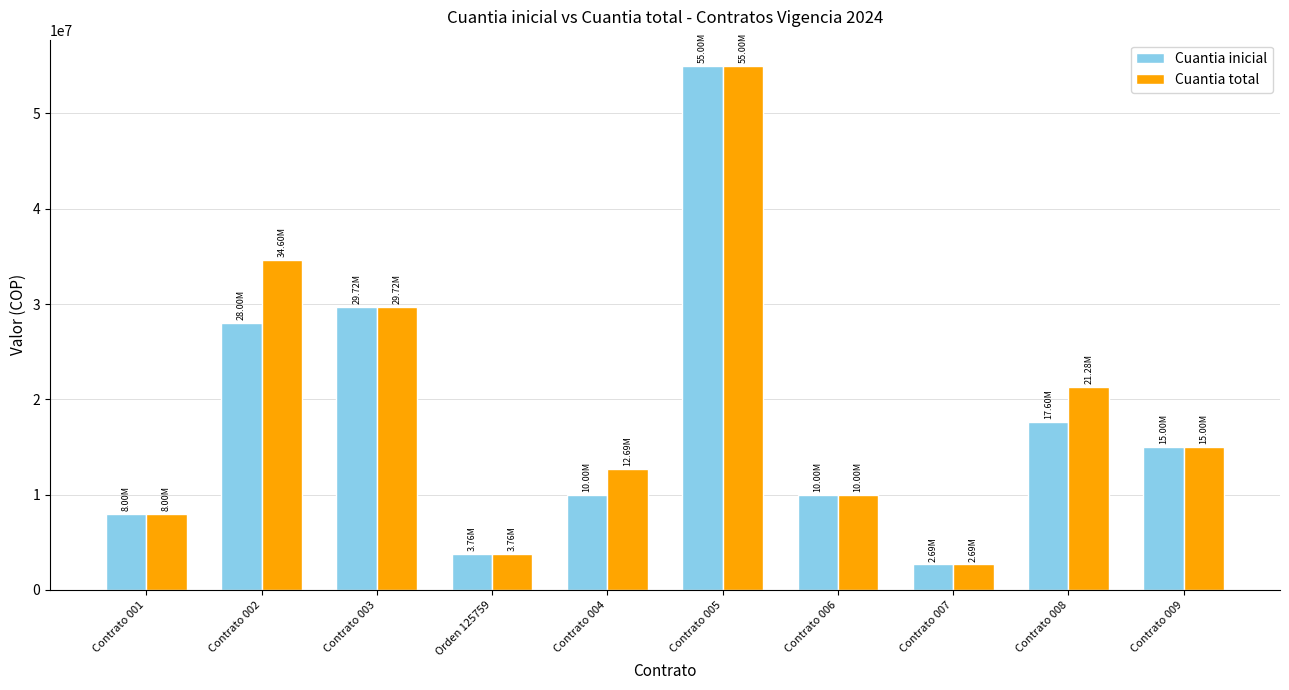

Which series has the largest total across all categories?

Cuantia total